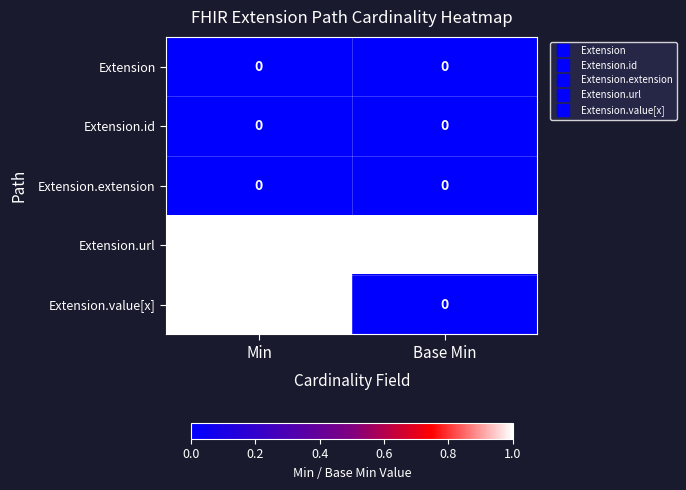

At which category is the sum across all series the highest?

Min